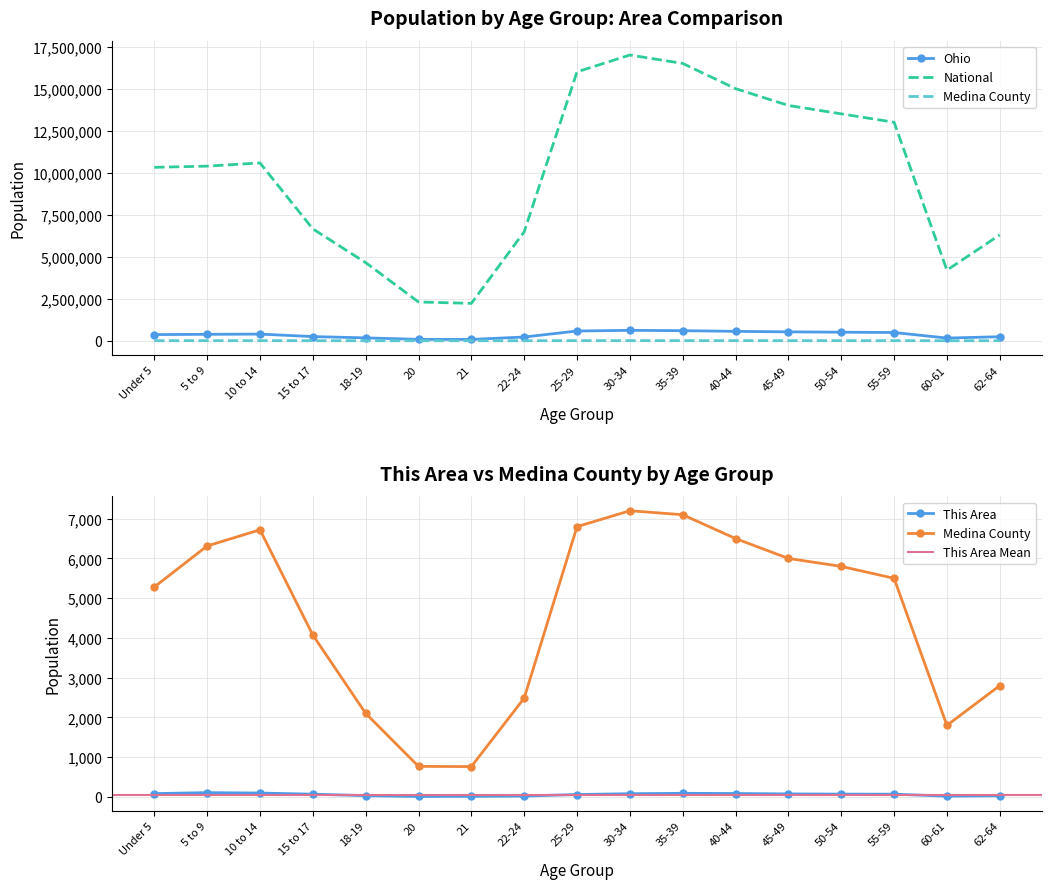

True or false: Ohio has a value of 560000 at 40-44.

True